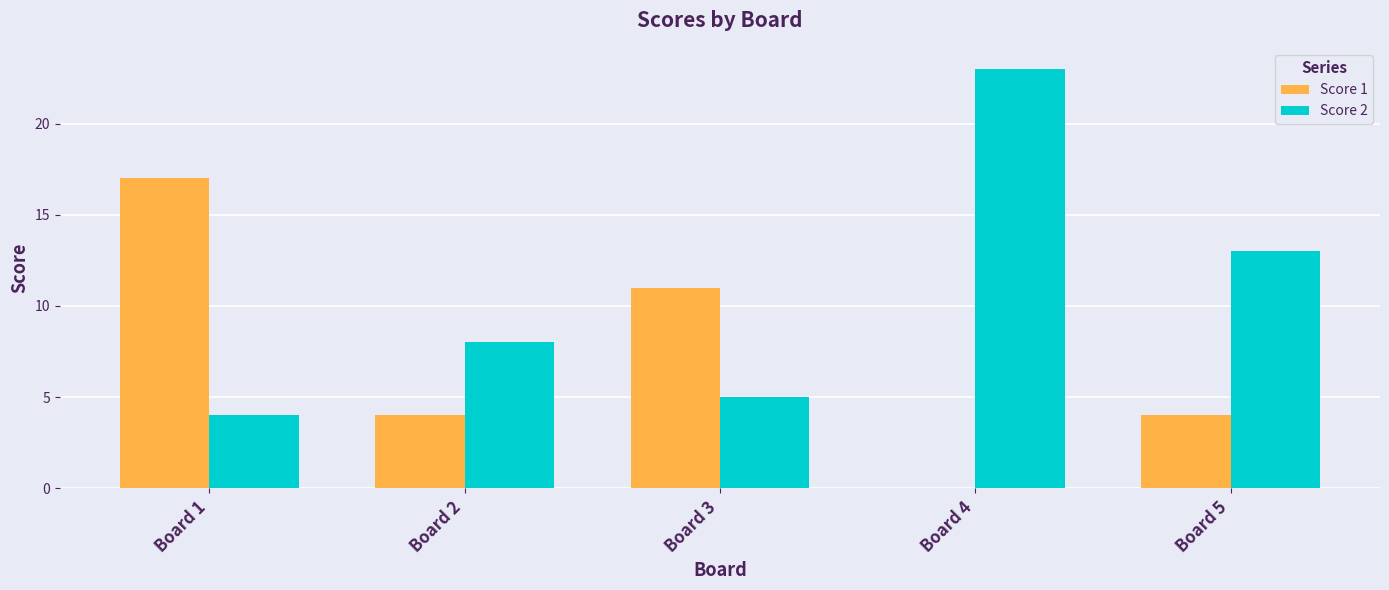

Is it true that Score 1 equals 2 at Board 5?

False